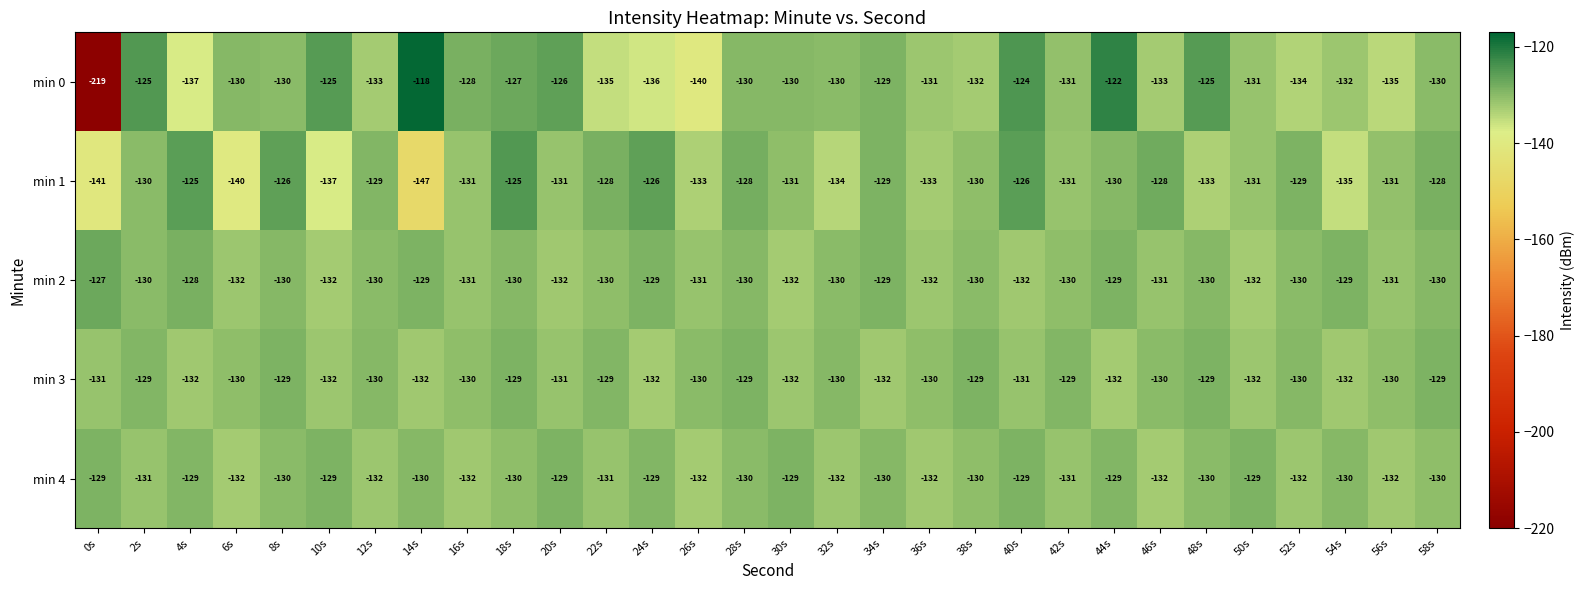

Which series has the largest total across all categories?

min 2